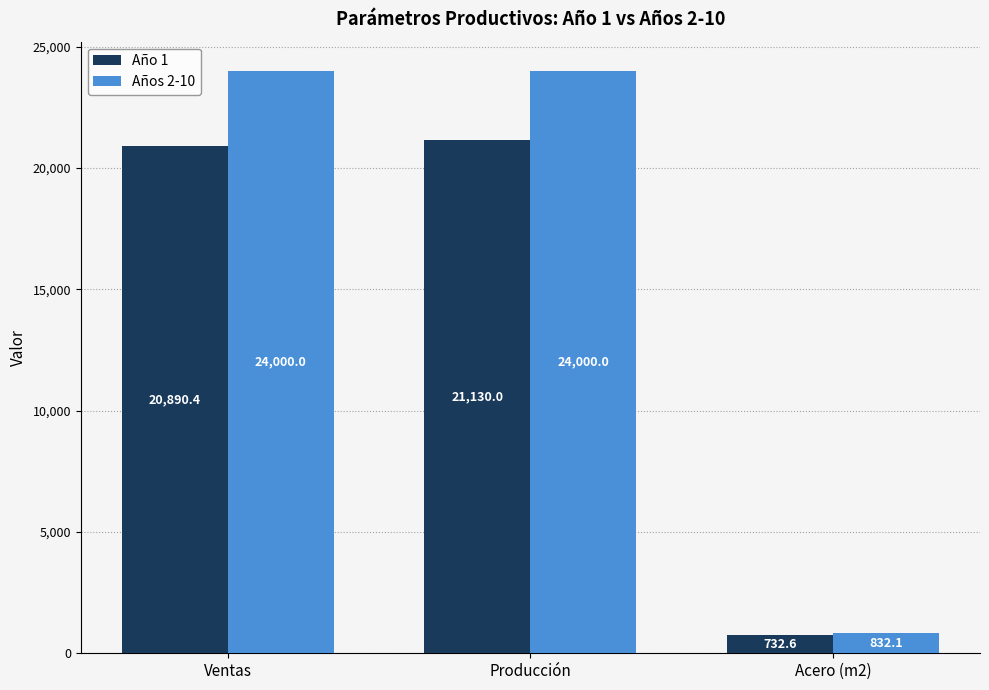

What is the spread (max minus min) of values at Producción?

2870.0